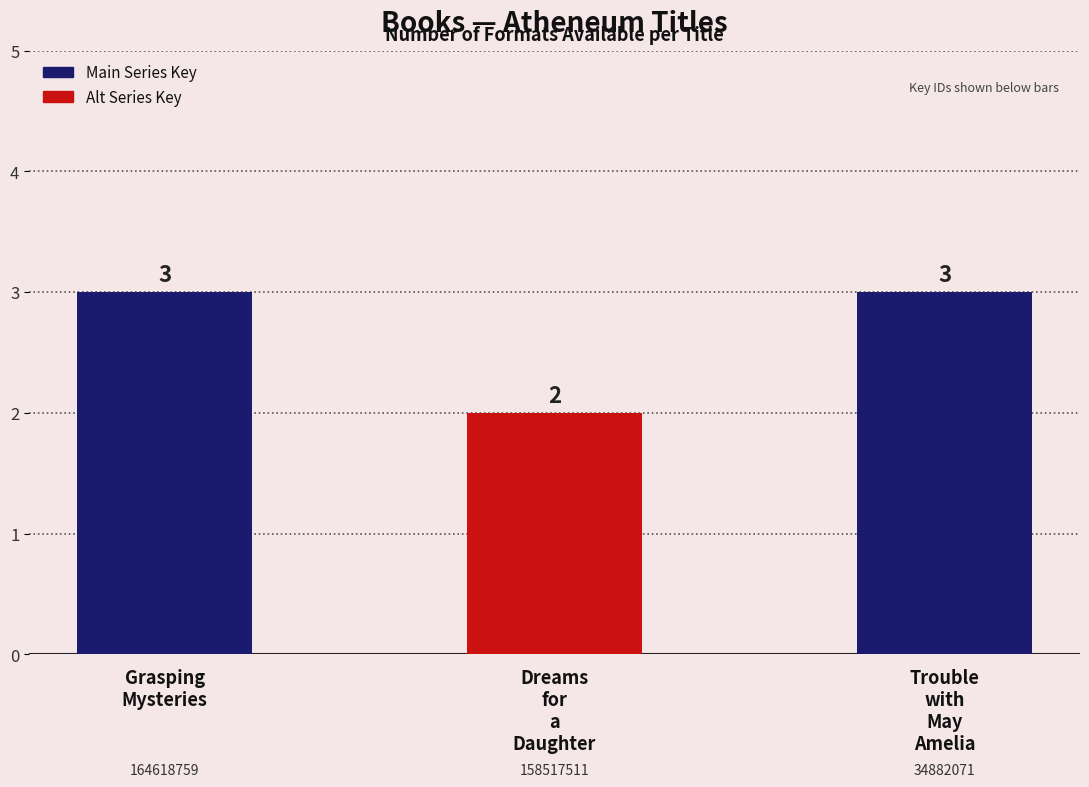

How many data points does each series have?

3